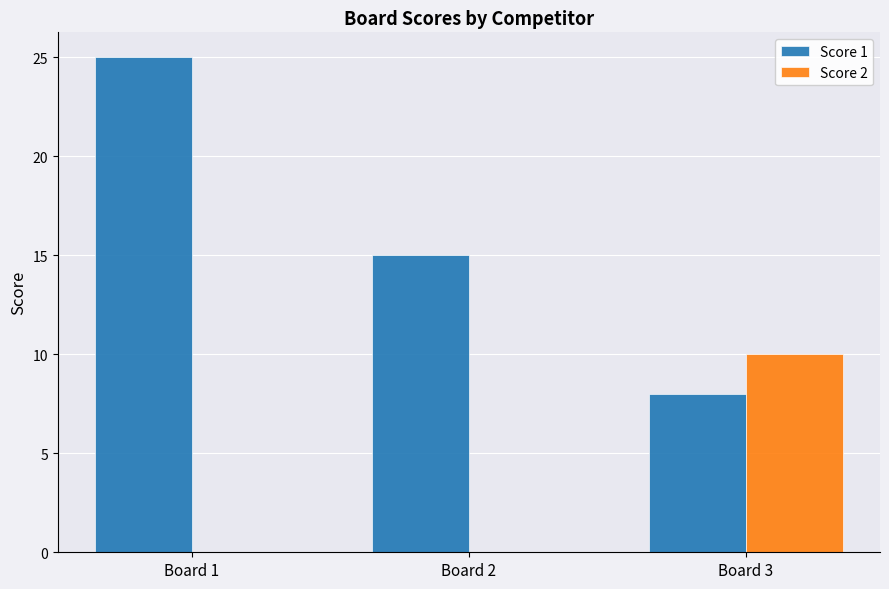

Where does the Score 1 series first go above 15?

Board 1